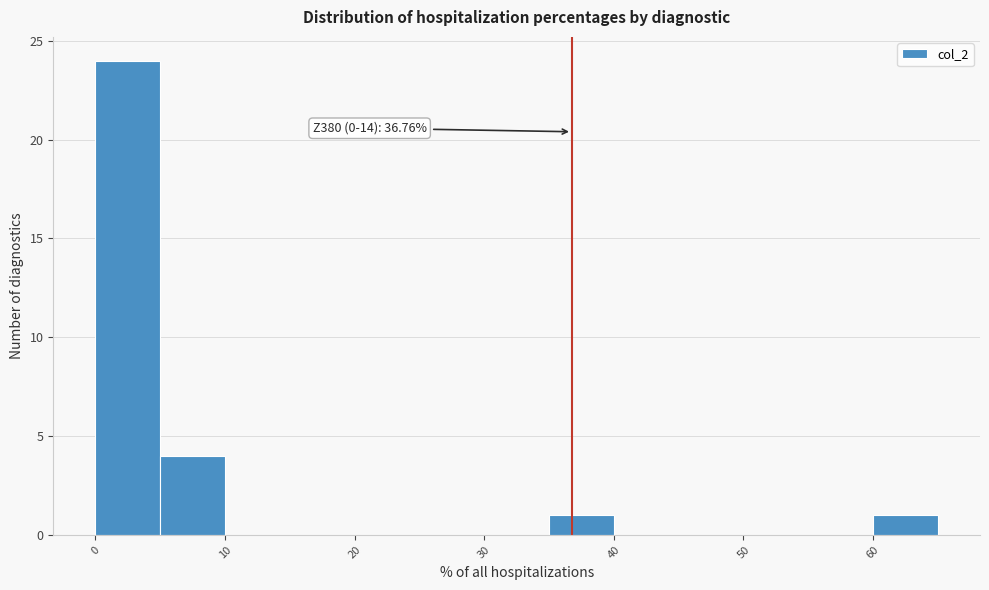

Which range on the x-axis has the tallest bar?

0 to 5